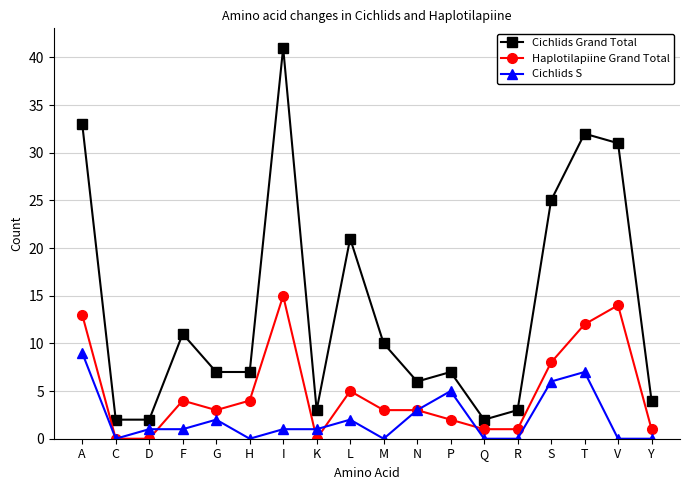

At which category does Cichlids Grand Total reach its first local peak?

F